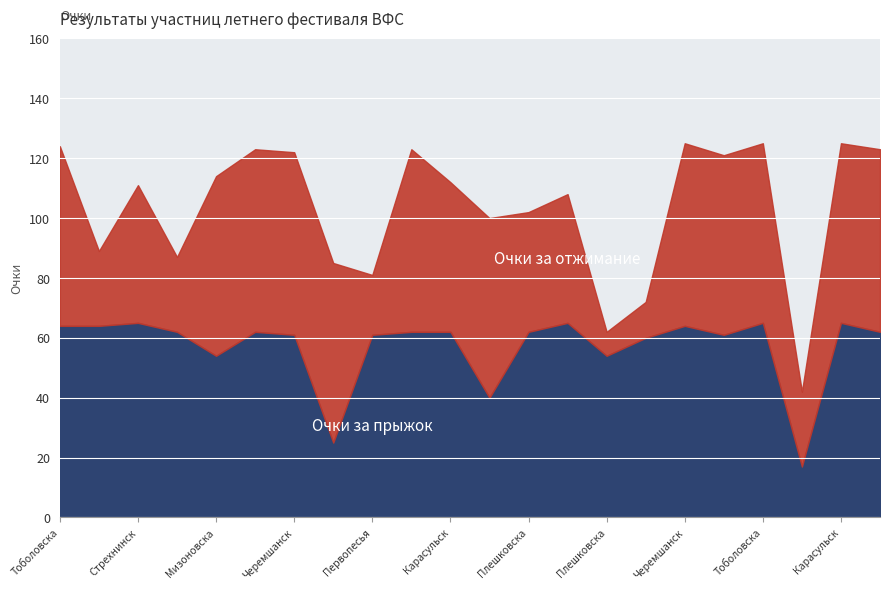

Which series has the largest total across all categories?

Очки за прыжок